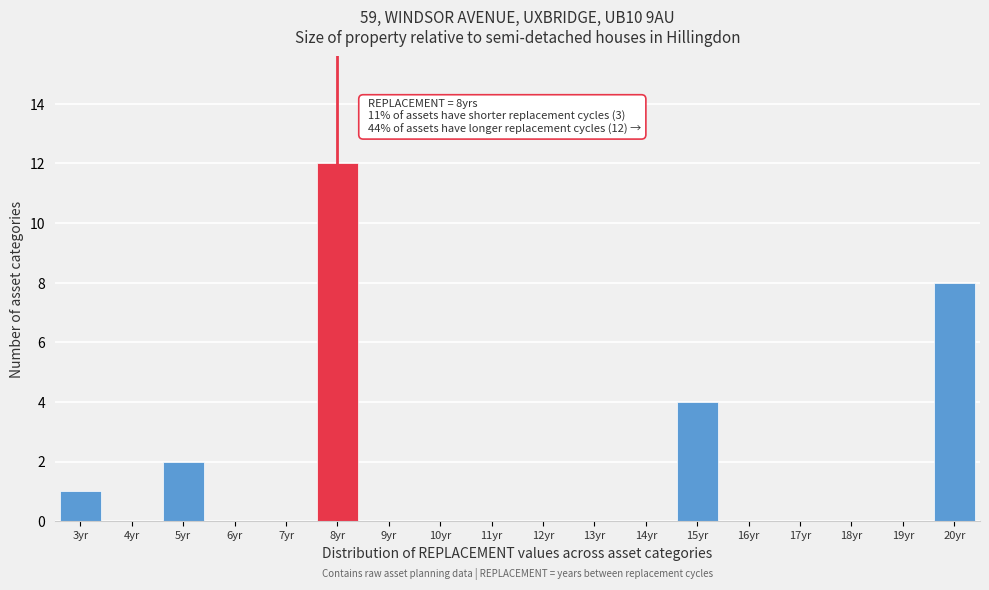

Which range on the x-axis has the tallest bar?

7.5 to 8.5